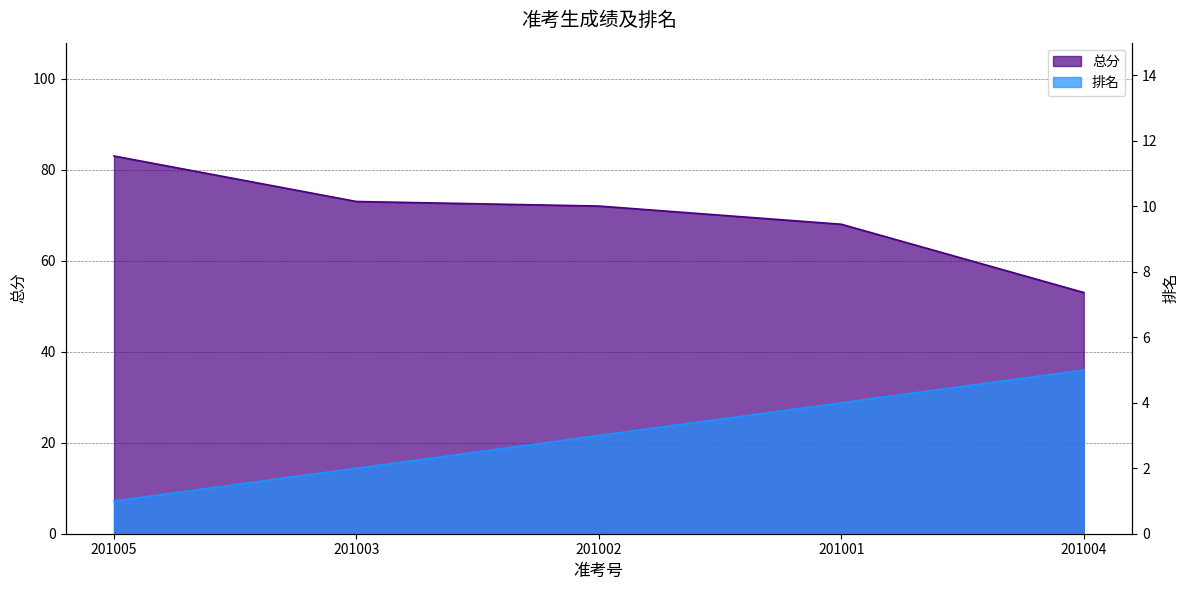

What is the spread (max minus min) of values at 201002?

69